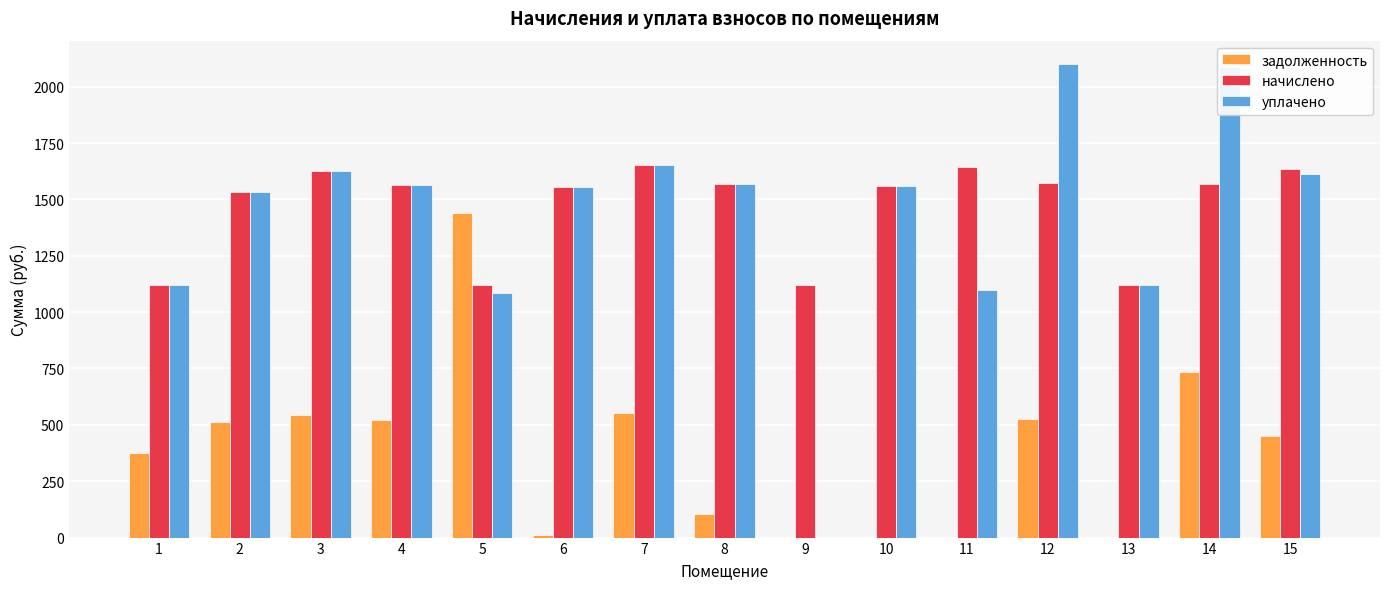

The value of уплачено at 9 is -900.2. True or false?

False